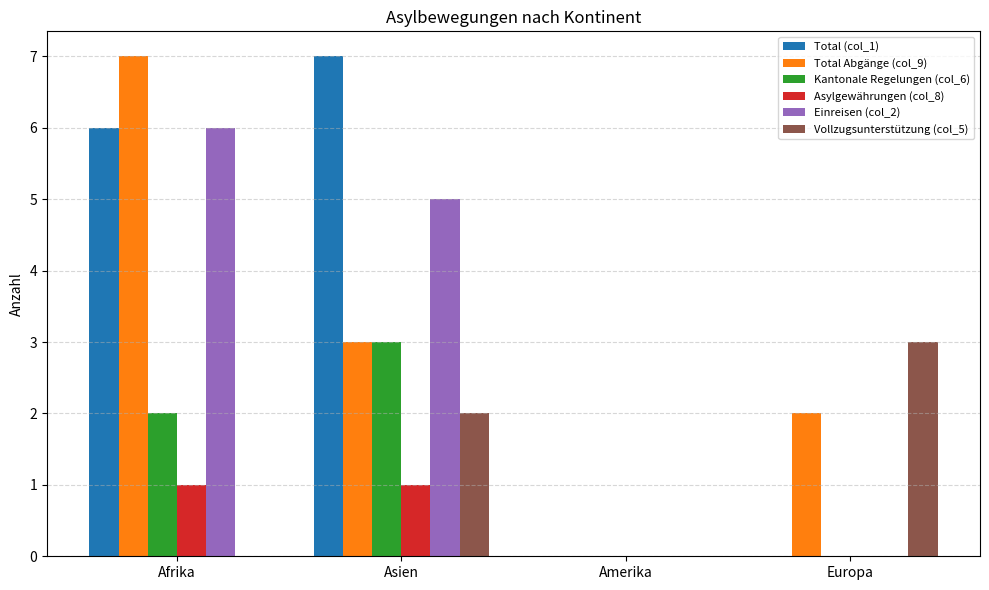

The Kantonale Regelungen (col_6) series shows 5 at Asien. True or false?

False